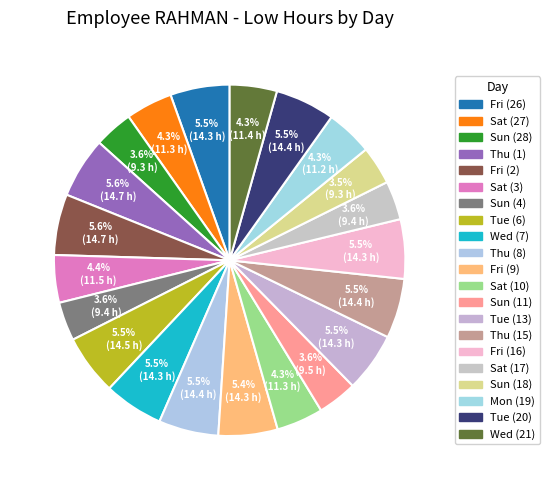

How many segments does this pie chart have?

21